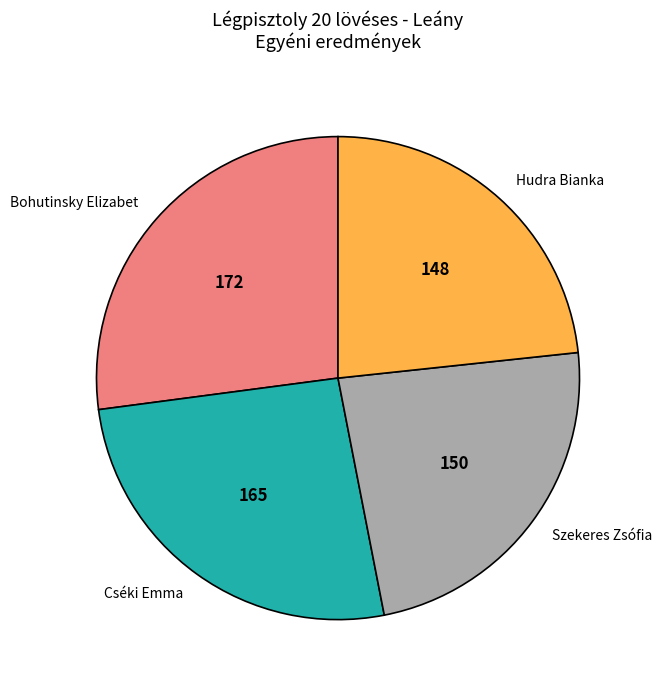

Is Hudra Bianka the majority of the pie?

No